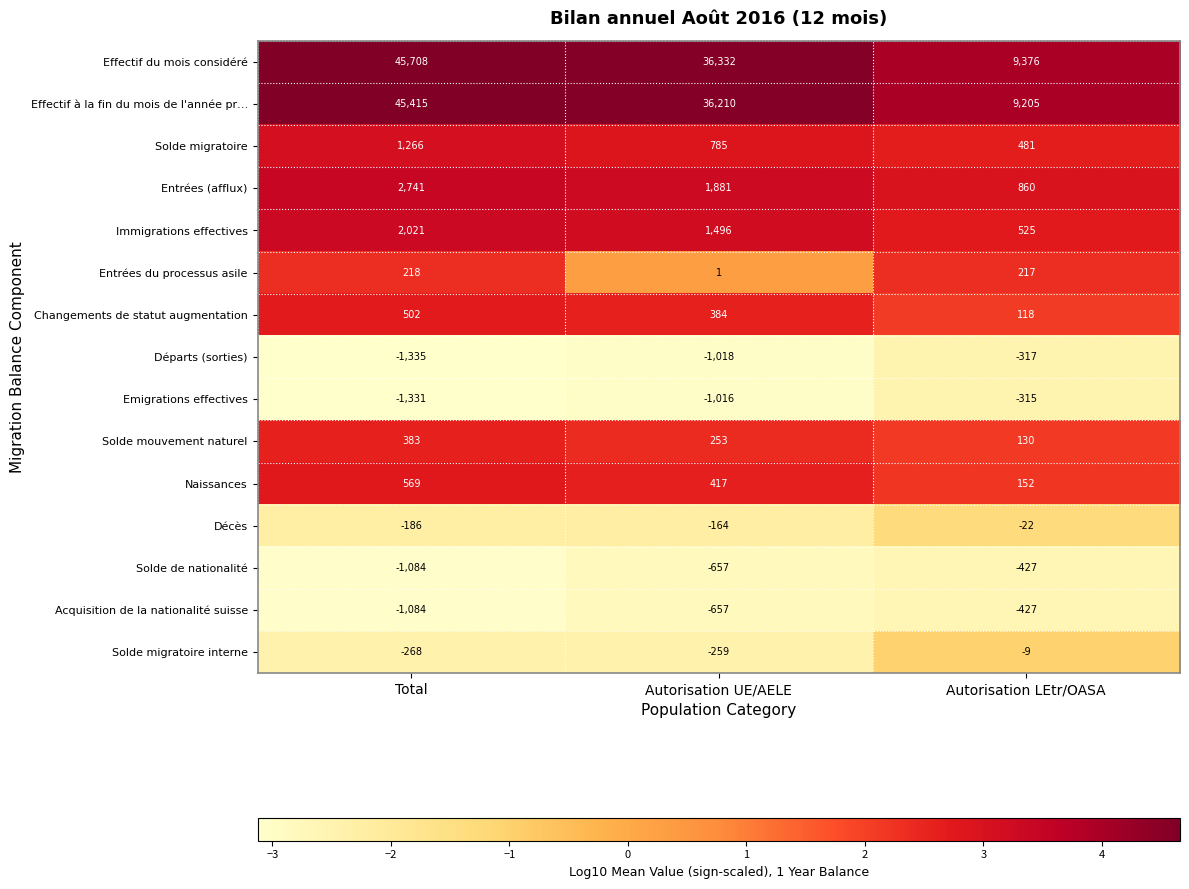

What is the difference between the highest and lowest values at Total?

47043